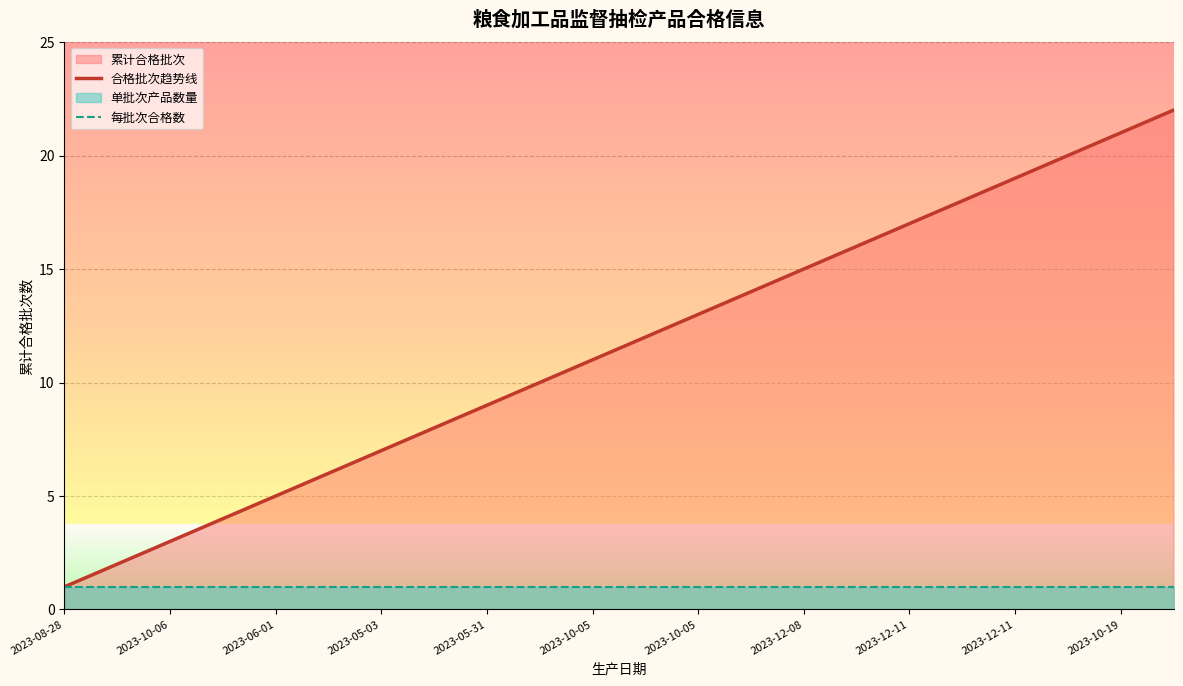

Which series has the widest spread of values?

合格批次趋势线